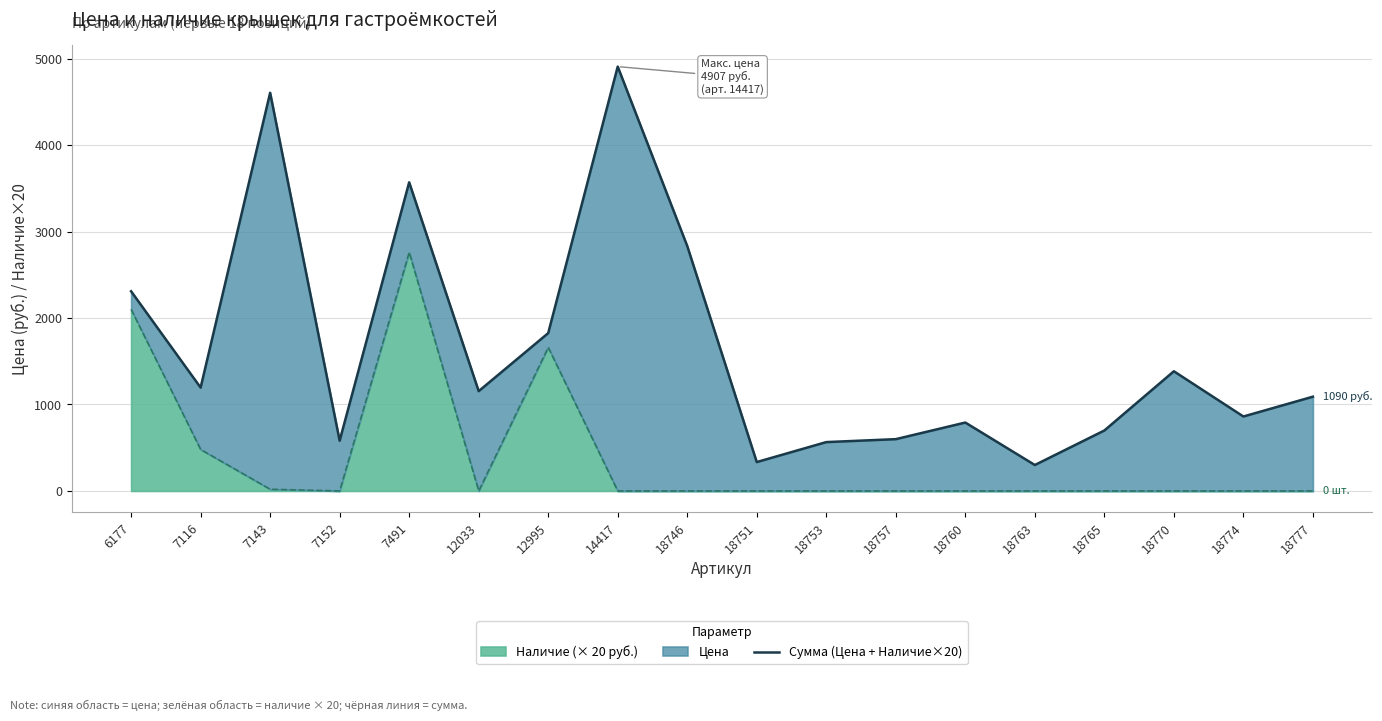

The value of Наличие (× 20 руб.) at 18753 is 1837. True or false?

False